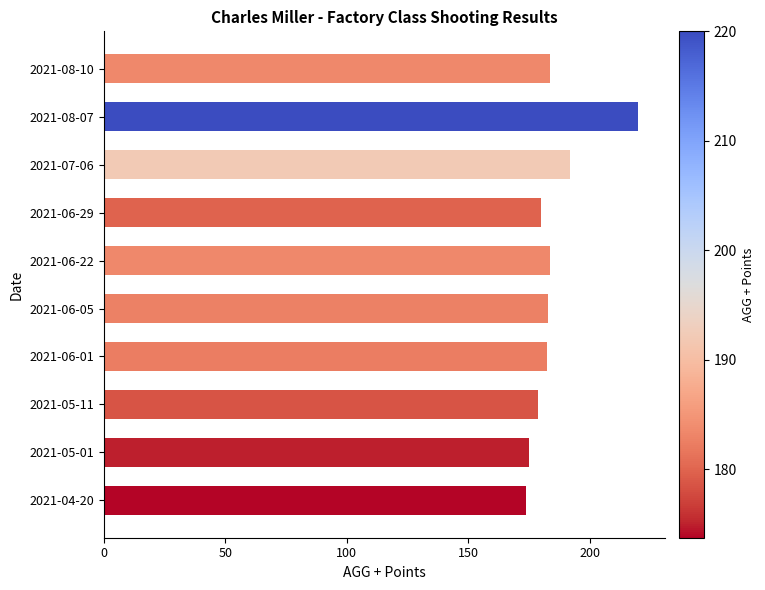

True or false: the data shows 66.4 at 2021-08-07.

False